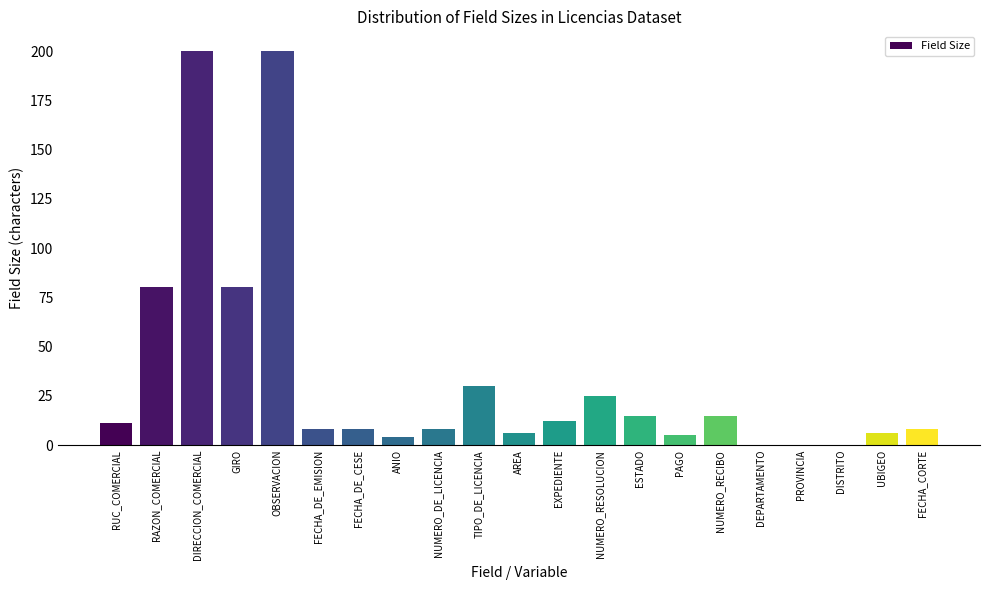

Reading left to right, transcribe all the data shown in this chart.

RUC_COMERCIAL=11	RAZON_COMERCIAL=80	DIRECCION_COMERCIAL=200	GIRO=80	OBSERVACION=200	FECHA_DE_EMISION=8	FECHA_DE_CESE=8	ANIO=4	NUMERO_DE_LICENCIA=8	TIPO_DE_LICENCIA=30	AREA=6	EXPEDIENTE=12	NUMERO_RESOLUCION=25	ESTADO=15	PAGO=5	NUMERO_RECIBO=15	DEPARTAMENTO=0	PROVINCIA=0	DISTRITO=0	UBIGEO=6	FECHA_CORTE=8